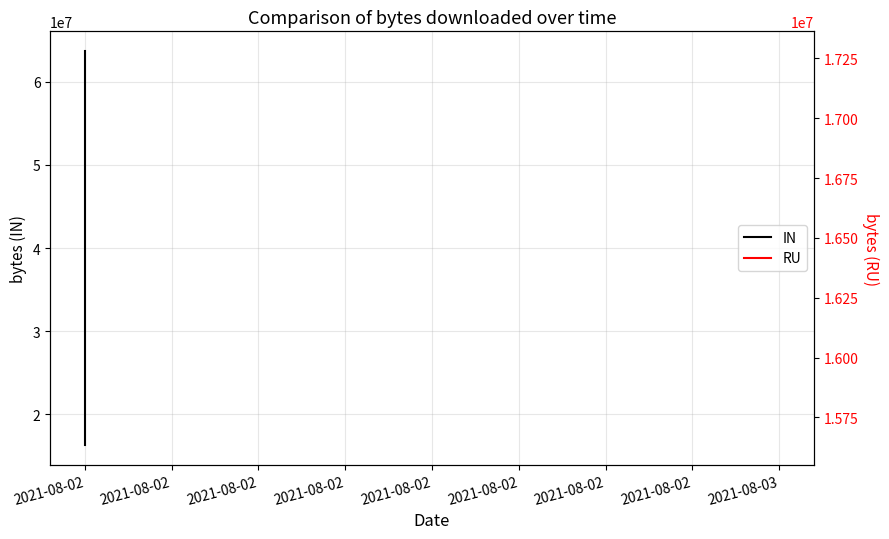

At which category does the chart reach its minimum across all series?

2021-08-02